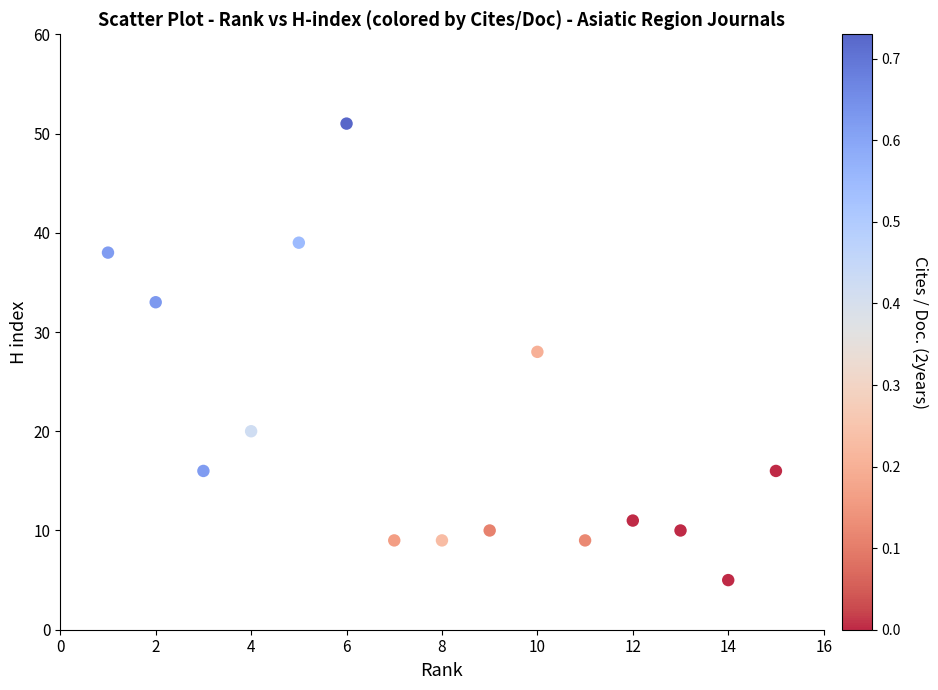

What is the range of X values (max minus min)?

14